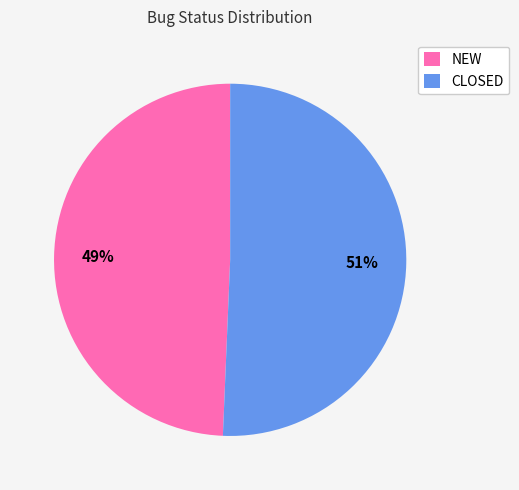

Do CLOSED and NEW together represent more than half of the pie?

Yes